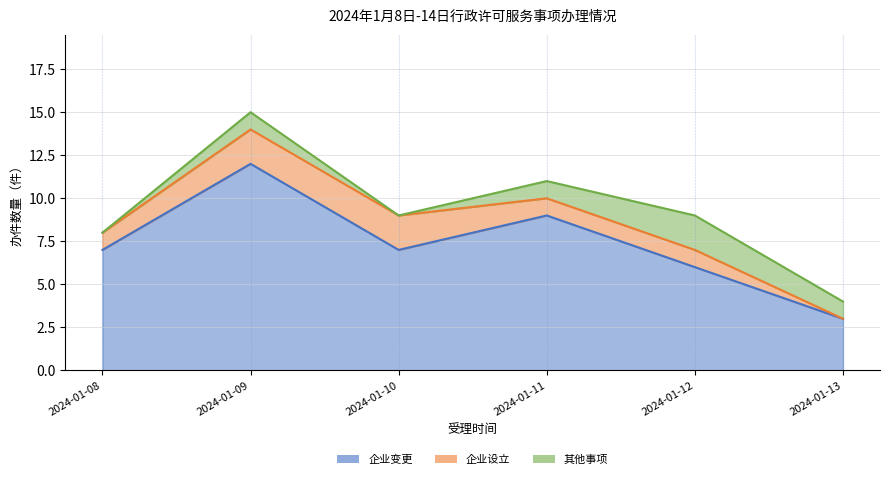

Rank the series at 2024-01-08 from highest to lowest value.

企业变更, 企业设立, 其他事项